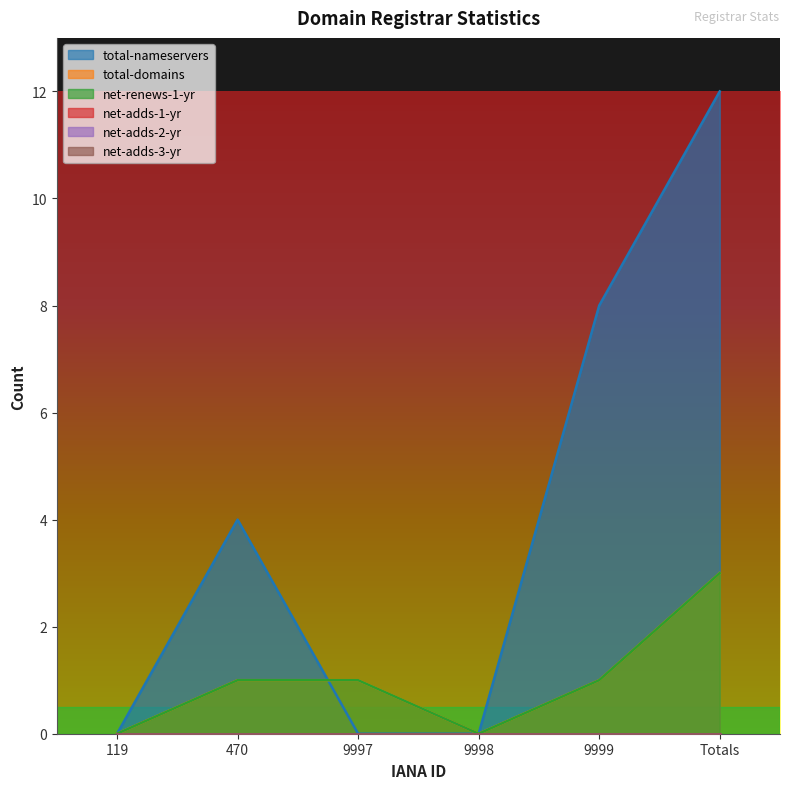

The value of net-renews-1-yr at 9999 is 1. True or false?

True